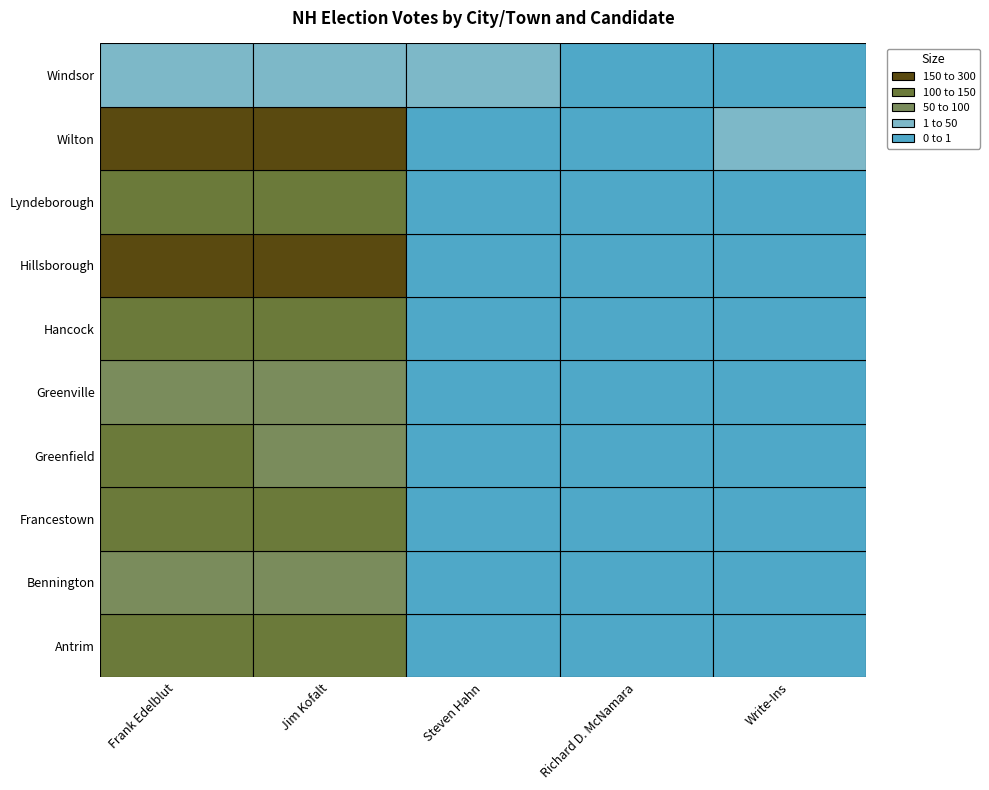

What is the average value of the Windsor series?

9